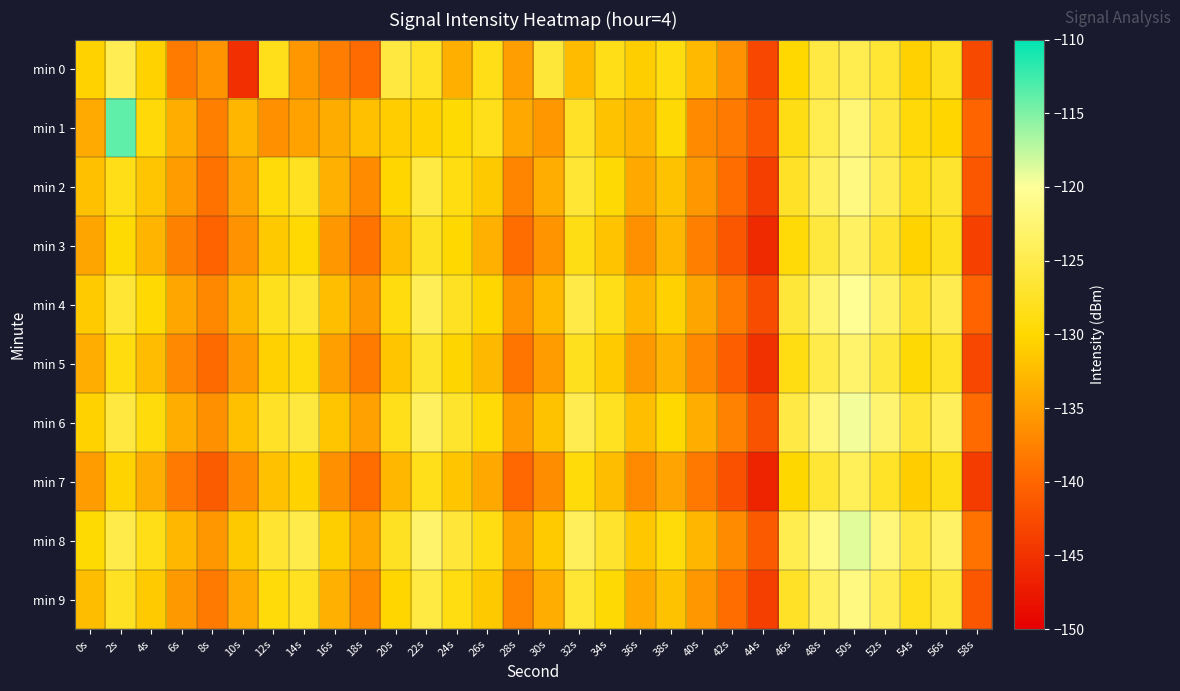

Which series has the widest spread of values?

min 1